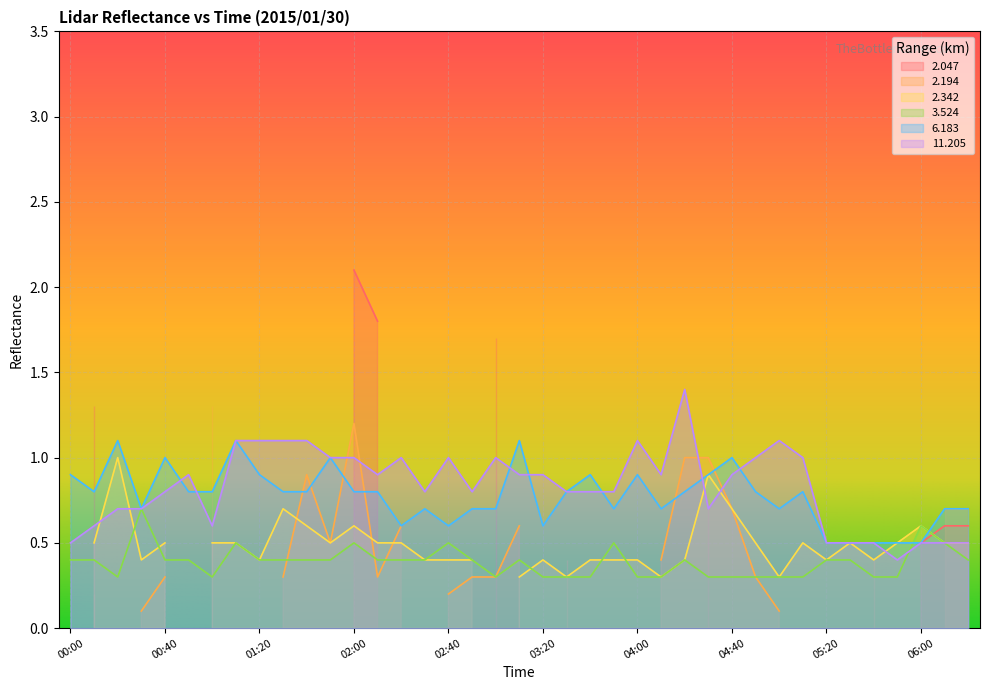

The value of 11.205 at 00:40 is 0.8. True or false?

True